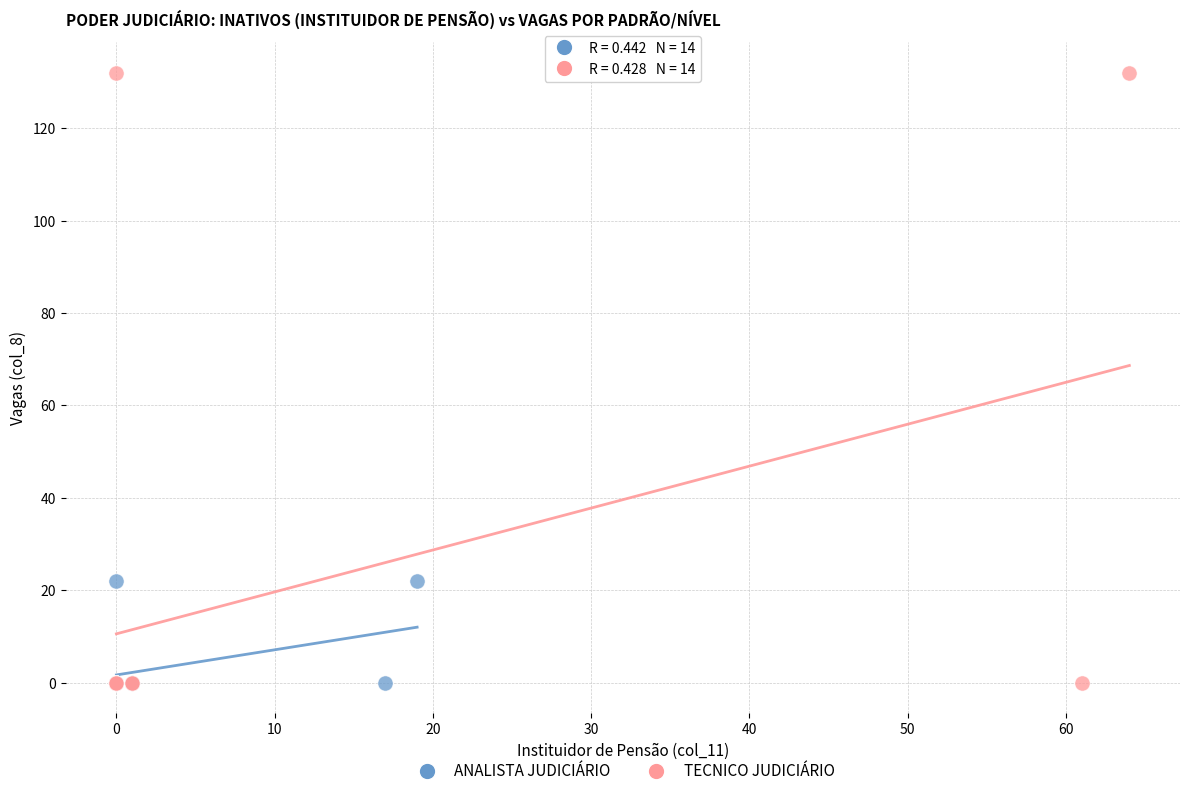

What are all the series names shown in the legend?

ANALISTA JUDICIÁRIO, TECNICO JUDICIÁRIO